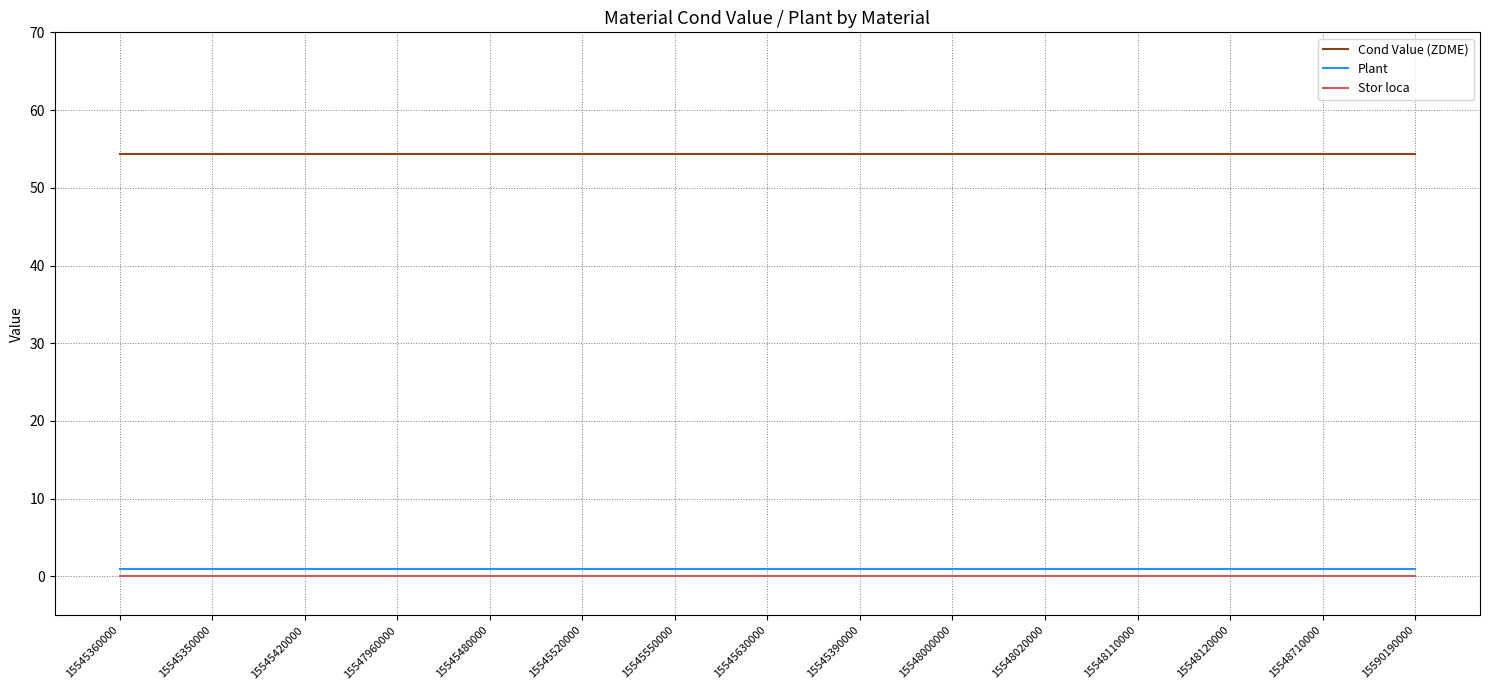

The value of Cond Value (ZDME) at 15548000000 is 54.3. True or false?

True